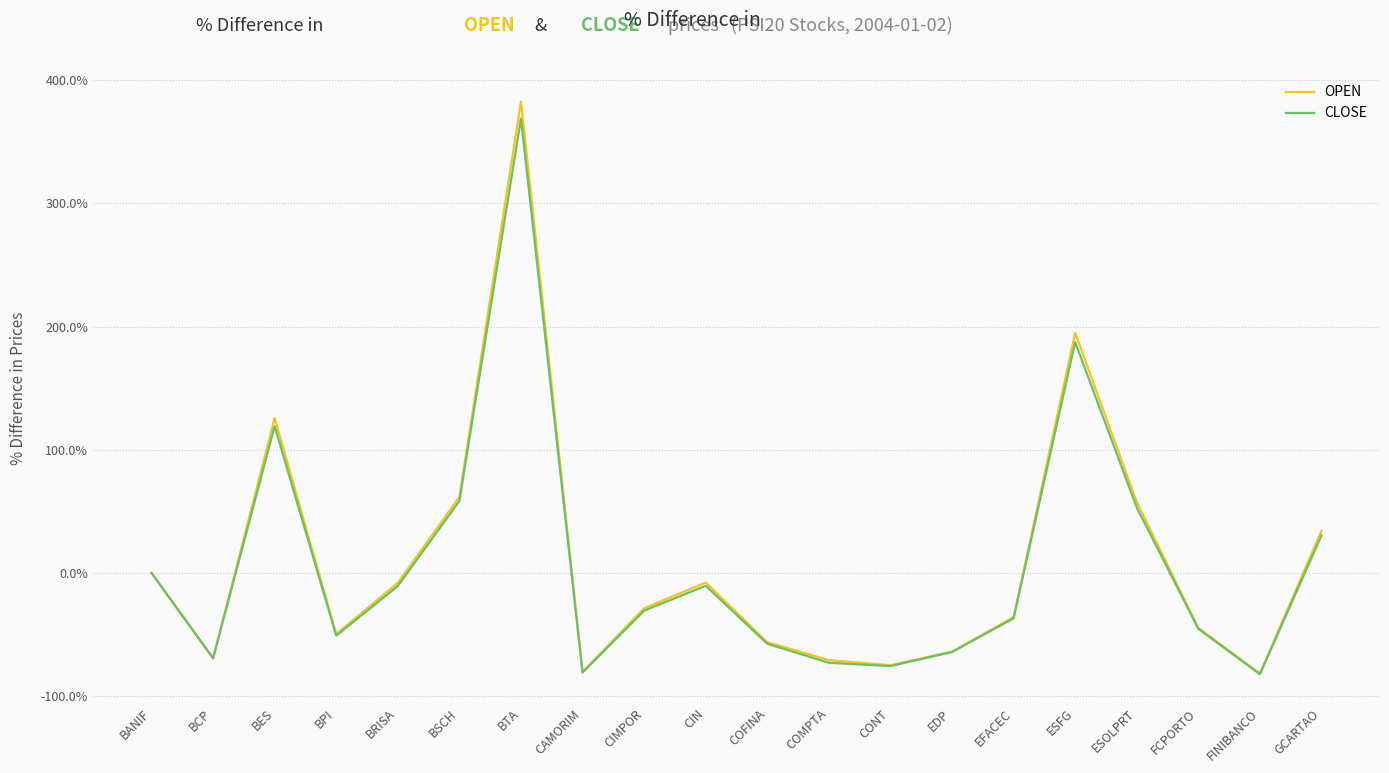

Rank the series at ESOLPRT from lowest to highest value.

CLOSE, OPEN